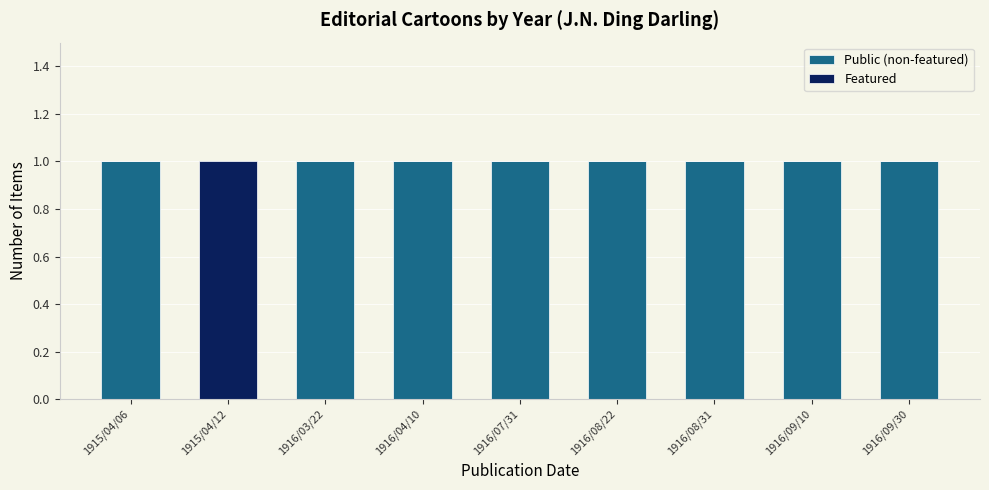

Reading left to right, what are the values for Public (non-featured)?

1915/04/06=1	1915/04/12=0	1916/03/22=1	1916/04/10=1	1916/07/31=1	1916/08/22=1	1916/08/31=1	1916/09/10=1	1916/09/30=1